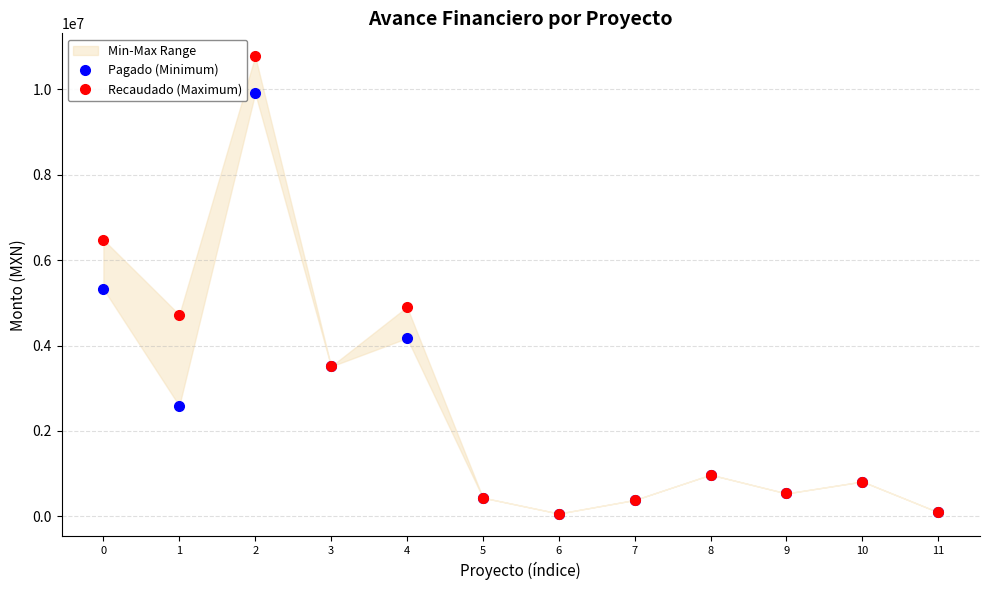

At which category does Recaudado (Maximum) reach its first local valley?

1